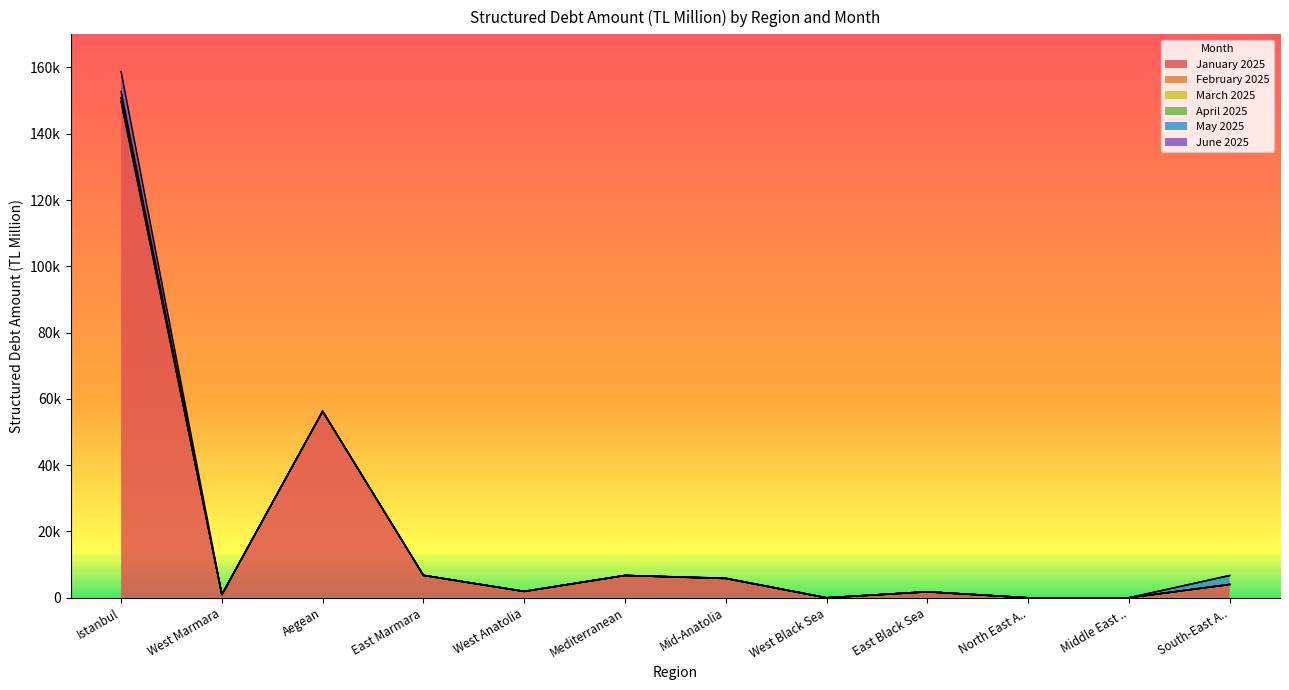

Reading left to right, extract all data points from this chart.

January 2025: 149773.4	961.1	56269.3	6761.9	1925.5	6734.2	5827.6	0.0	1805.0	0.0	0.0	4019.4
February 2025: 0.0	0.0	0.0	0.0	0.0	0.0	0.0	0.0	0.0	0.0	0.0	0.0
March 2025: 1126.6	0.0	0.0	0.0	0.0	0.0	0.0	0.0	0.0	0.0	0.0	0.0
April 2025: 0.0	0.0	0.0	0.0	0.0	0.0	0.0	0.0	0.0	0.0	0.0	0.0
May 2025: 1825.7	0.0	0.0	0.0	0.0	0.0	72.9	0.0	0.0	0.0	0.0	2692.7
June 2025: 6010.0	0.0	0.0	0.0	0.0	0.0	0.0	0.0	0.0	0.0	0.0	0.0